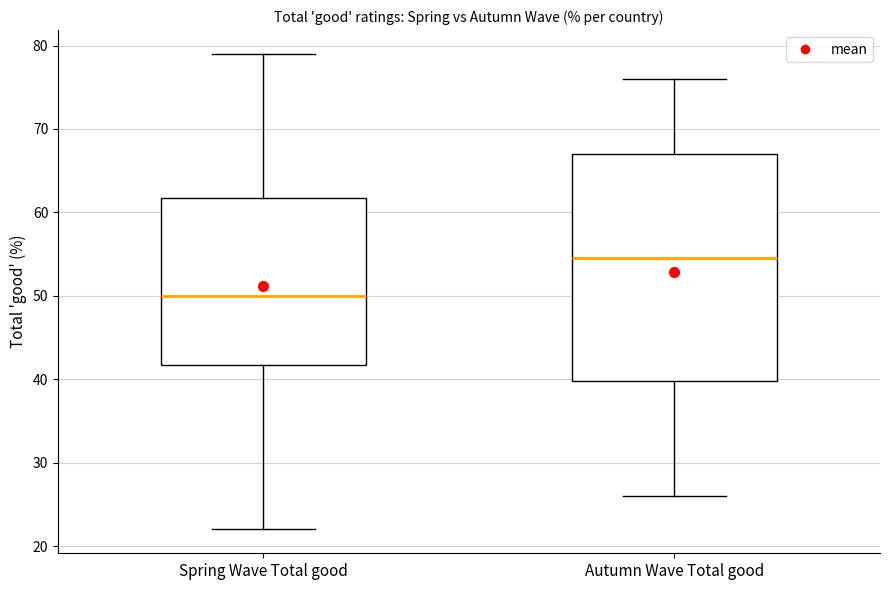

Reading left to right, transcribe this box plot: for each box, give where its median line is, the range the box spans, and where its two whiskers end, as read against the y-axis. The values are not printed on the chart, so give them approximately, as read against the axis.

Spring Wave Total good: median 50, box 42 to 62, whiskers 22 to 79
Autumn Wave Total good: median 55, box 40 to 67, whiskers 26 to 76